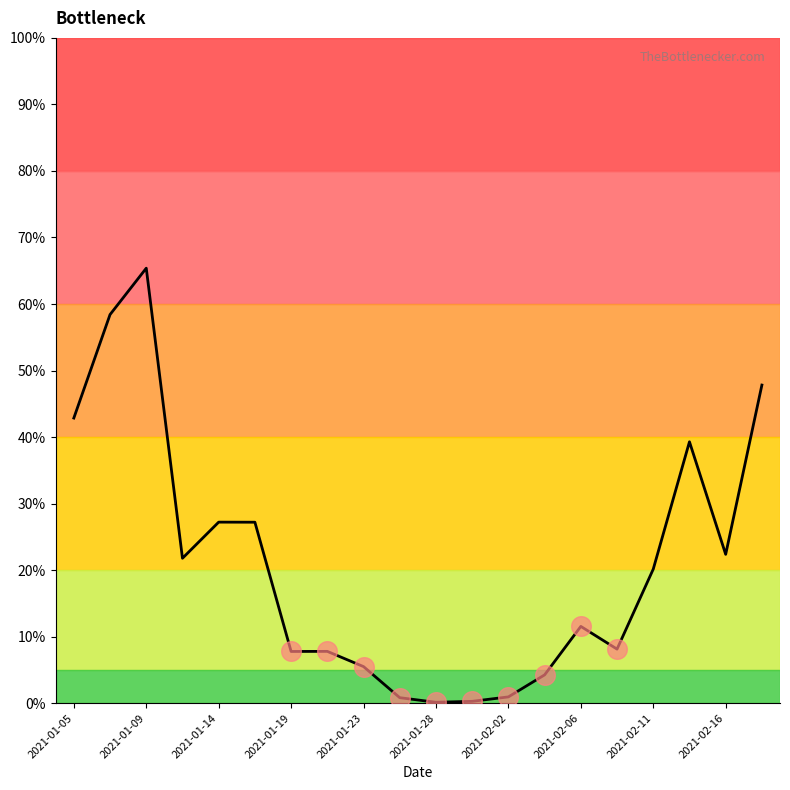

What is the difference between the maximum and minimum values?

65.3